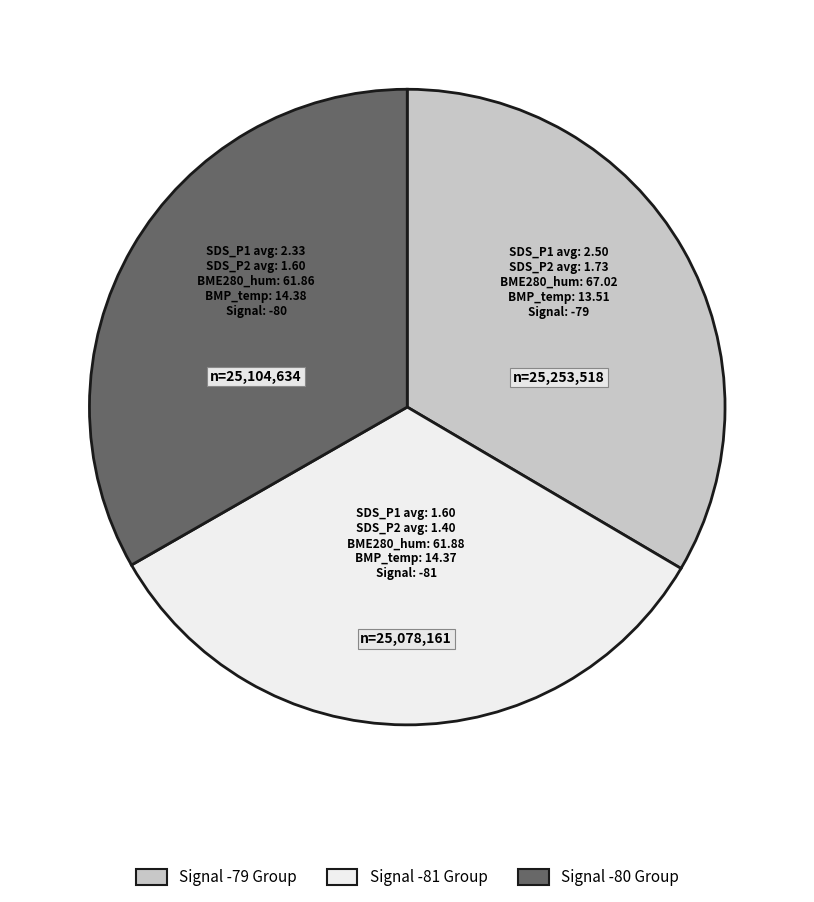

Is there any slice that represents more than half of the pie?

No